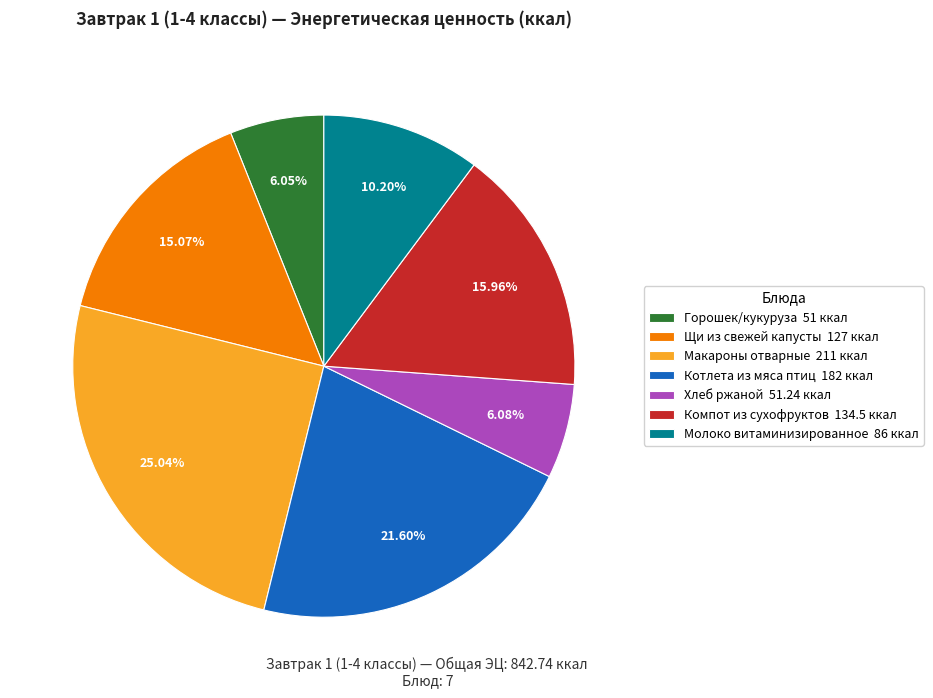

Which slice is the largest?

Макароны отварные